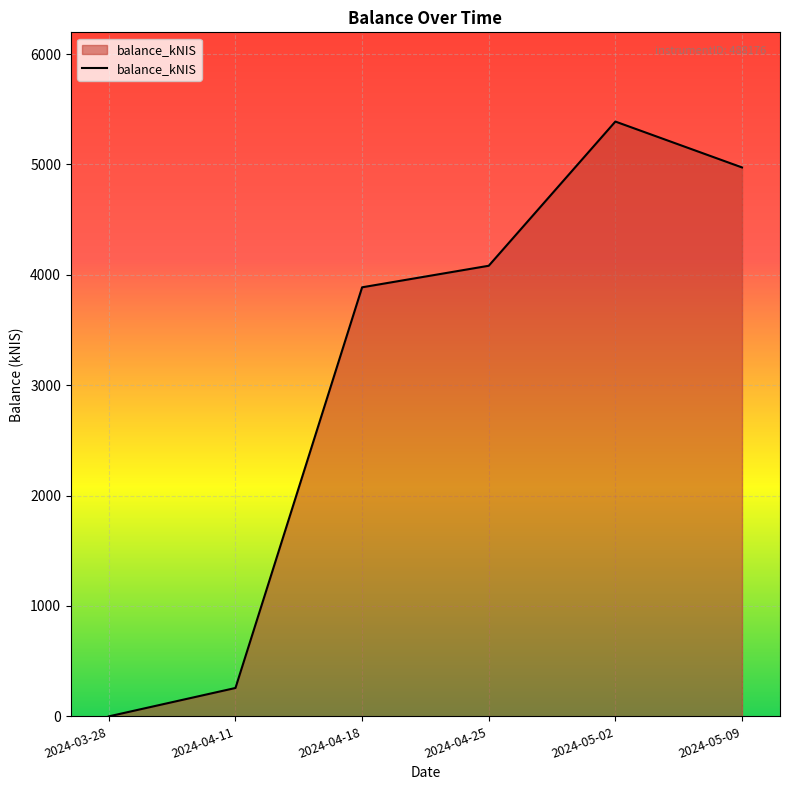

Approximately how many times larger is the value at 2024-04-11 compared to 2024-05-09?

0.1